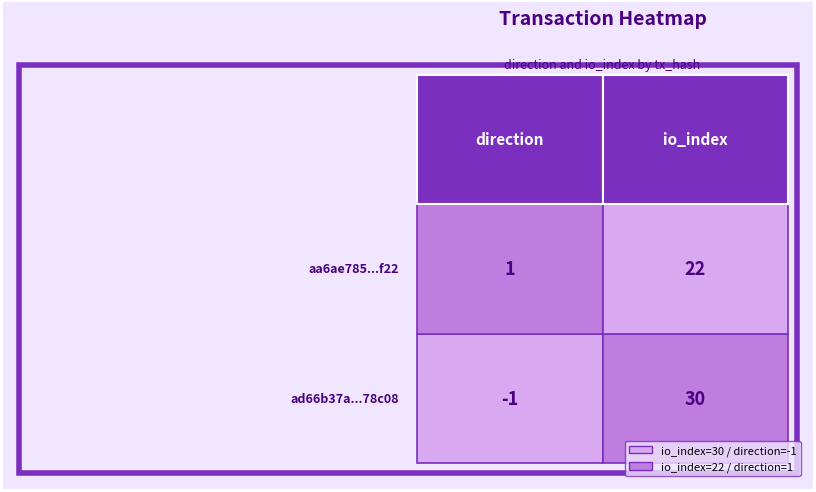

Read the ad66b37a70b1e8b11adc1325c223076ece78c08 value at 1.

30